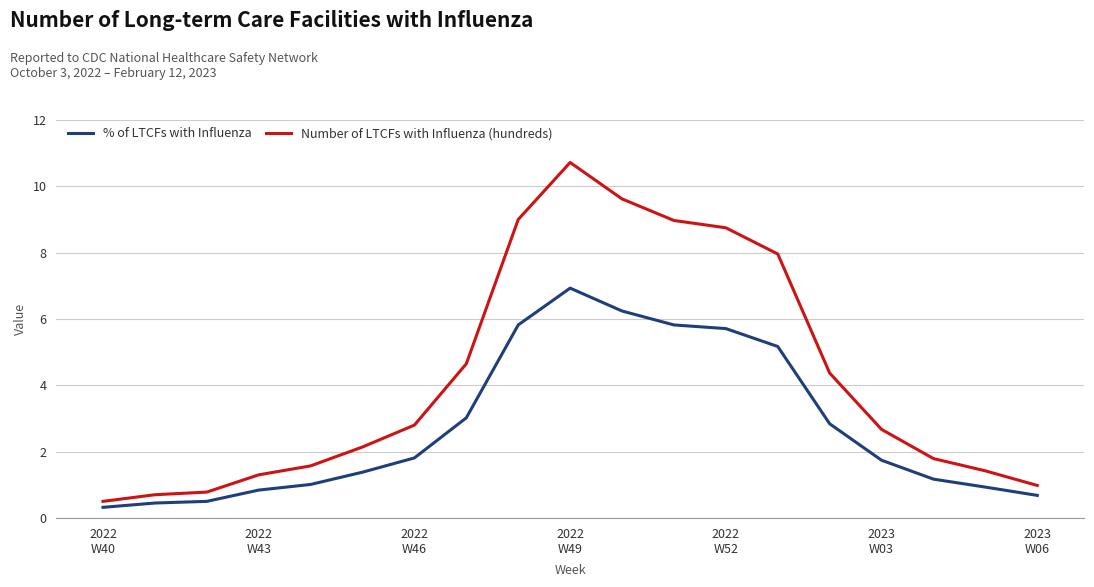

Does the chart display data point markers on the line(s)?

No